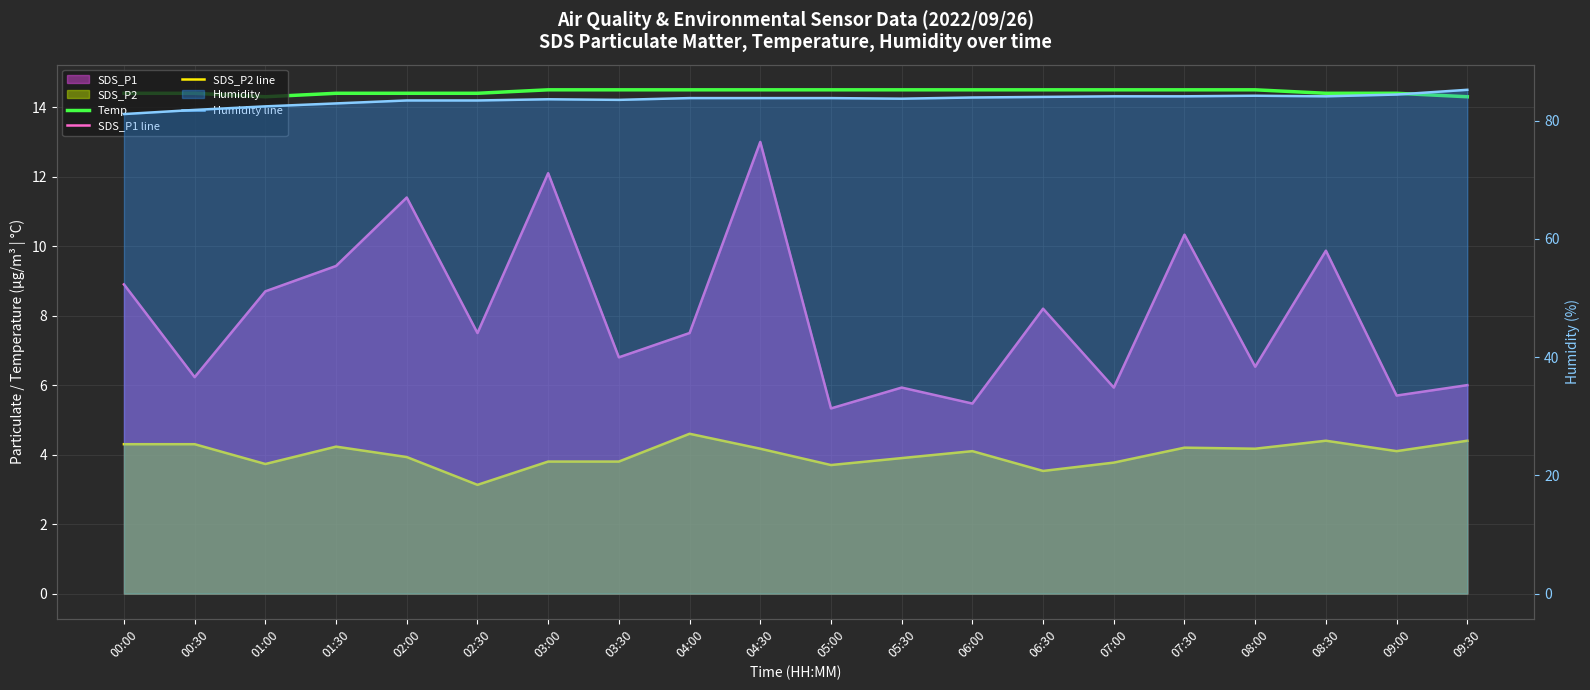

Is the value of Temp at 00:00 greater than the value of Humidity line at 09:30?

No